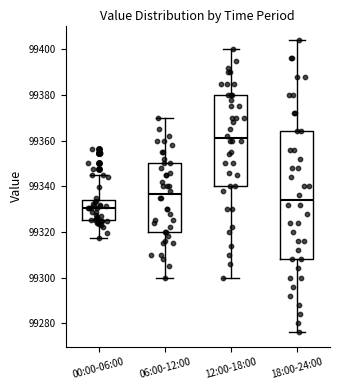

Reading left to right, transcribe this box plot: for each box, give where its median line is, the range the box spans, and where its two whiskers end, as read against the y-axis. The values are not printed on the chart, so give them approximately, as read against the axis.

00:00-06:00: median 99330, box 99326 to 99334, whiskers 99318 to 99344
06:00-12:00: median 99336, box 99320 to 99350, whiskers 99300 to 99370
12:00-18:00: median 99362, box 99340 to 99380, whiskers 99300 to 99400
18:00-24:00: median 99334, box 99308 to 99364, whiskers 99276 to 99404